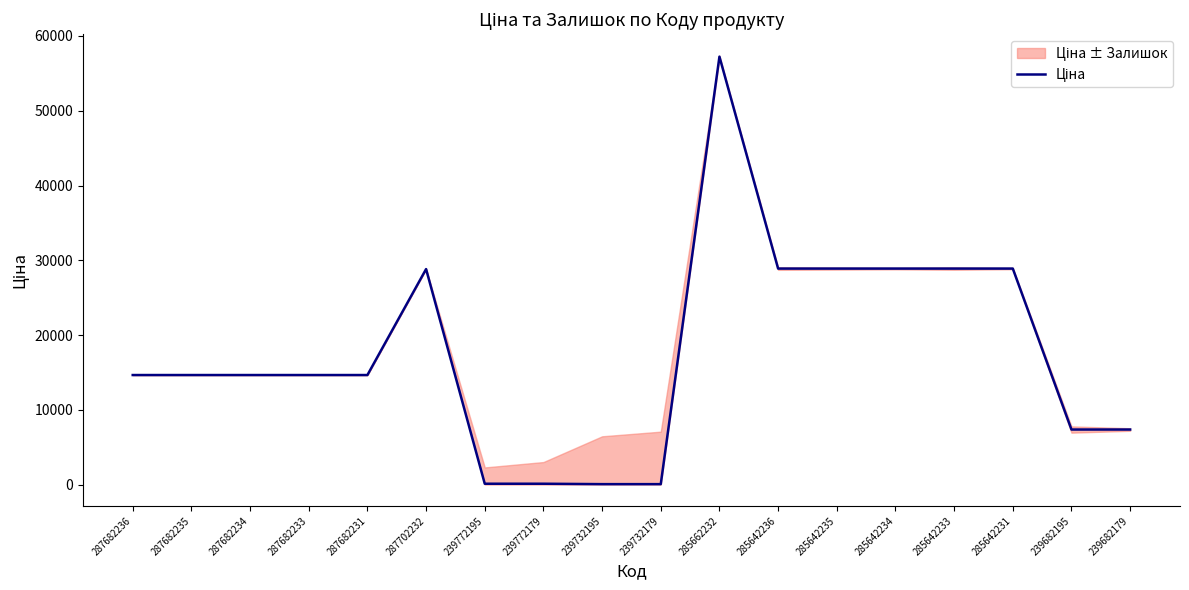

What position from the right is 285642233?

4